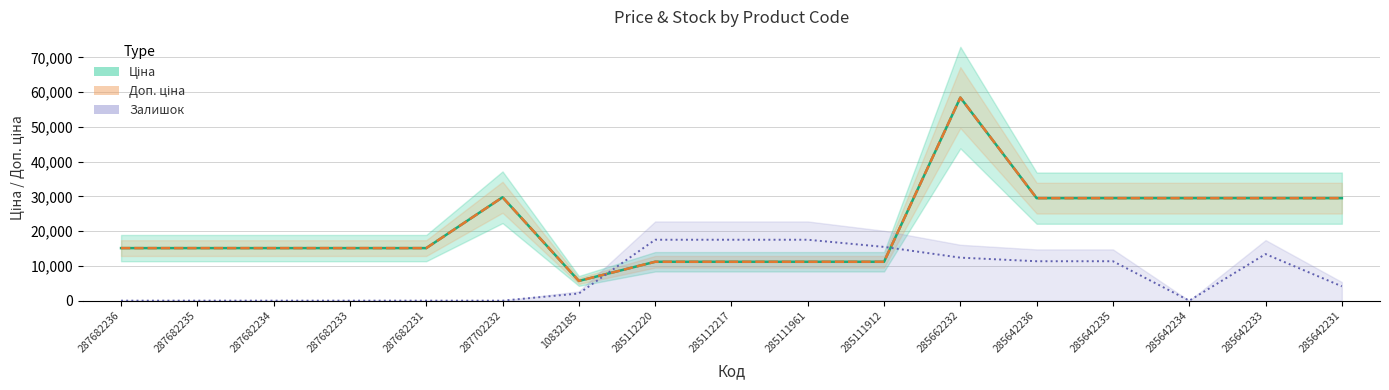

True or false: Доп. ціна has a value of 51316.0 at 285642236.

False